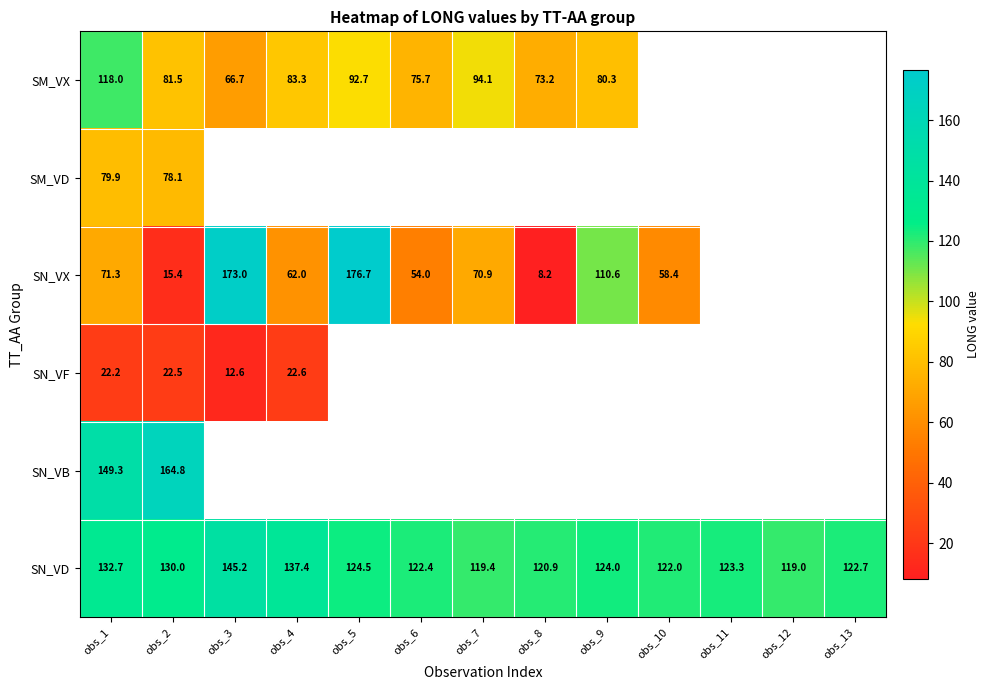

The value of SN_VX at obs_8 is 8.2. True or false?

True